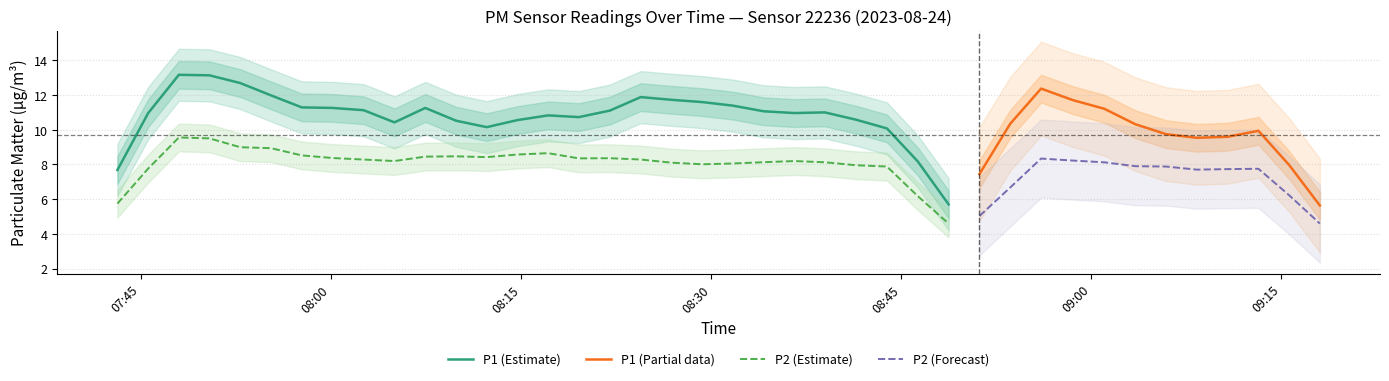

Which series has the largest range (max minus min)?

P1